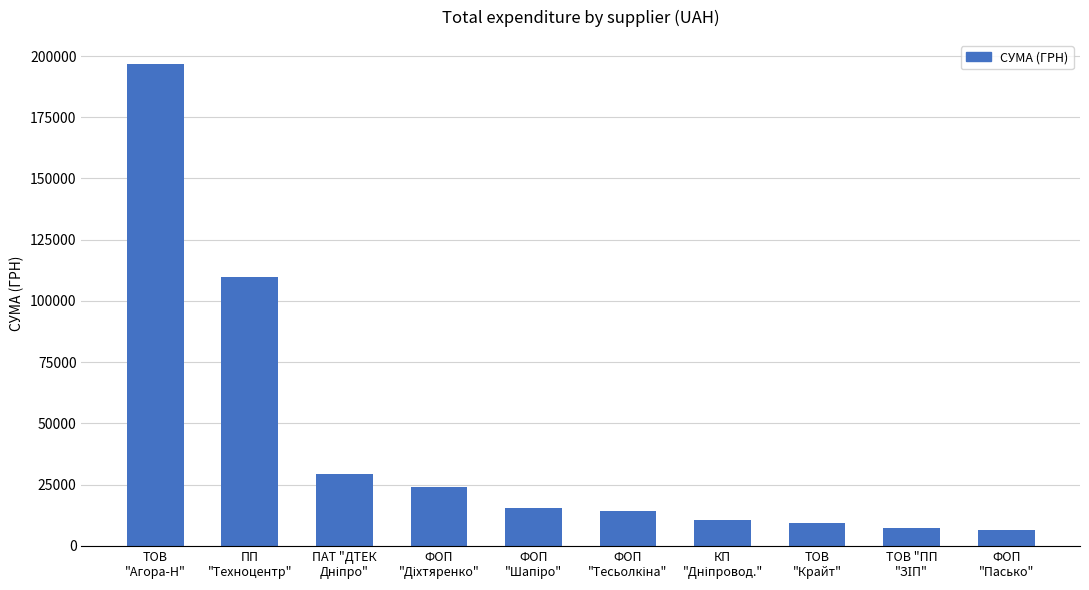

What is the greatest value displayed?

196747.0